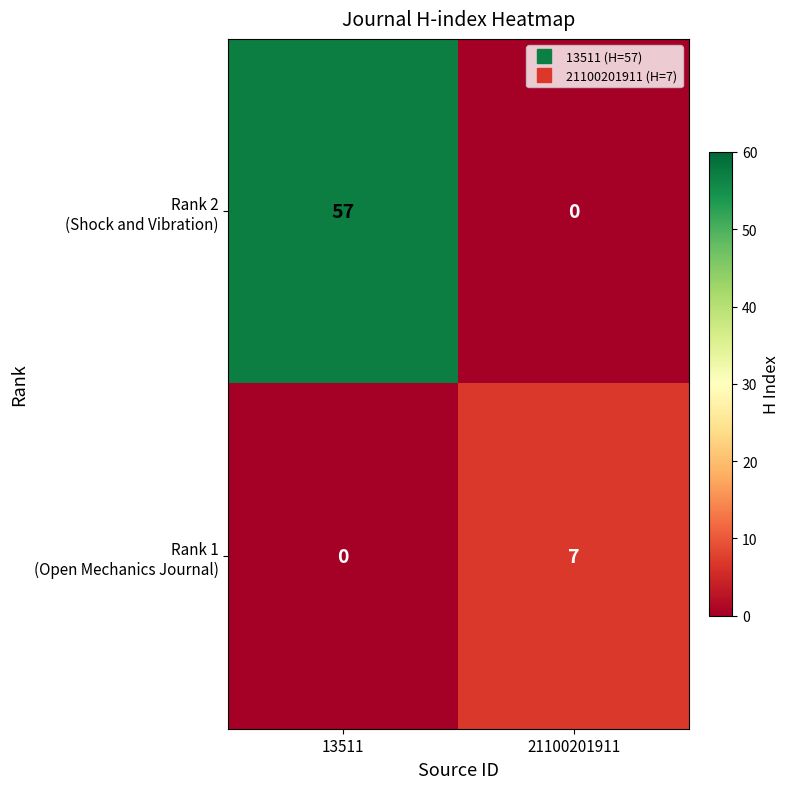

What is the spread (max minus min) of values at 21100201911?

7